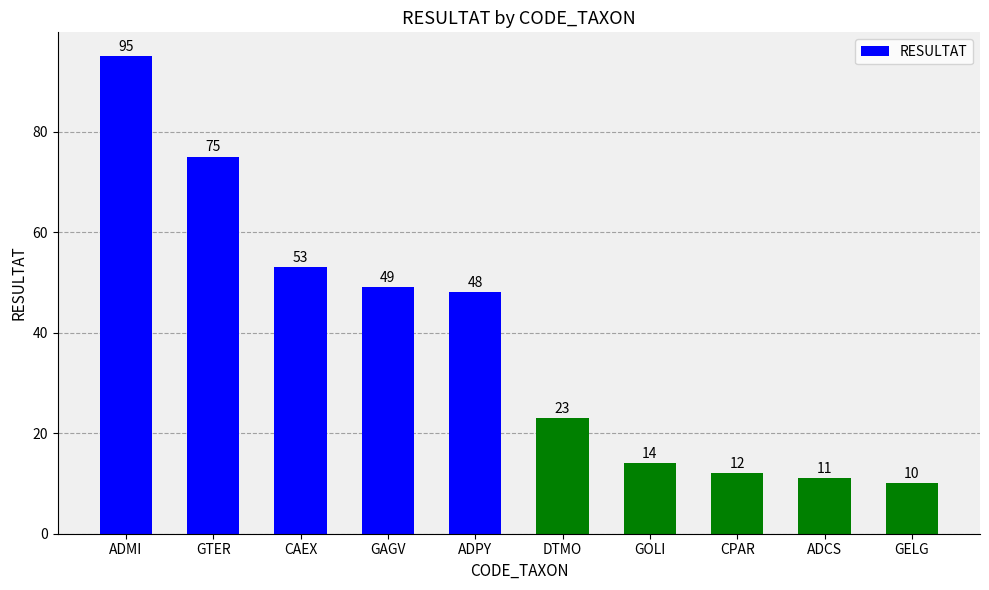

What is the minimum value shown in the chart?

10